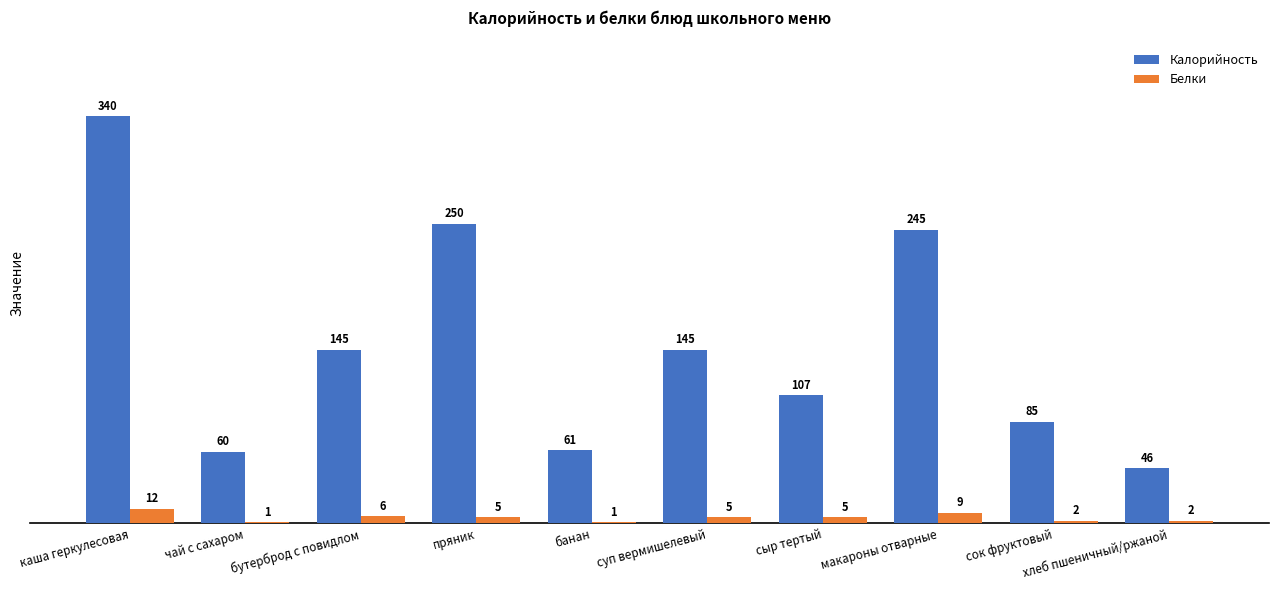

Between пряник and хлеб пшеничный/ржаной, which series saw the biggest shift?

Калорийность